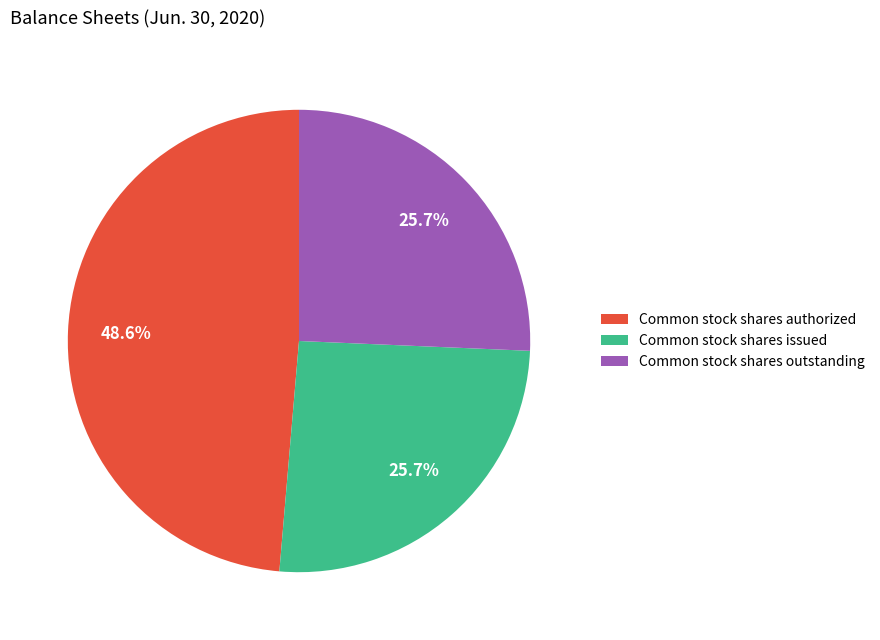

Count the number of slices in the pie.

3